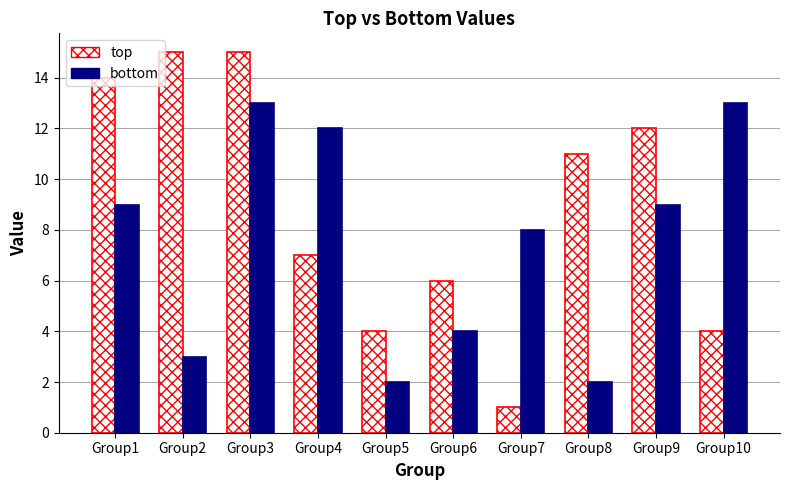

The bottom series shows 2 at Group5. True or false?

True